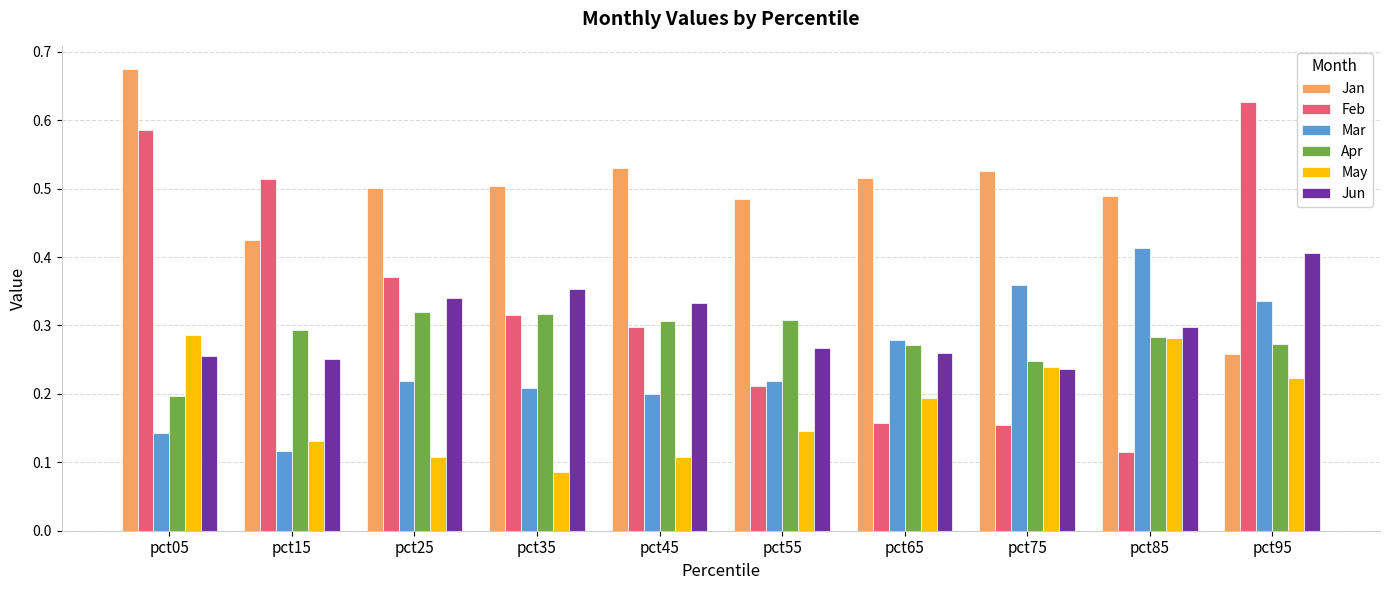

What is the sum of all Feb values?

3.3